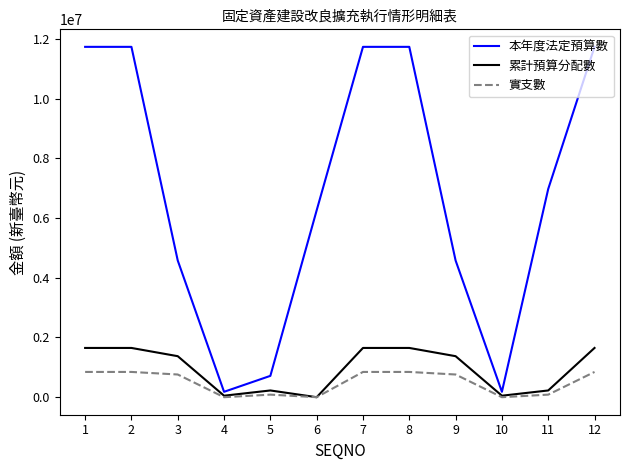

What is the maximum value shown in the chart?

11735000